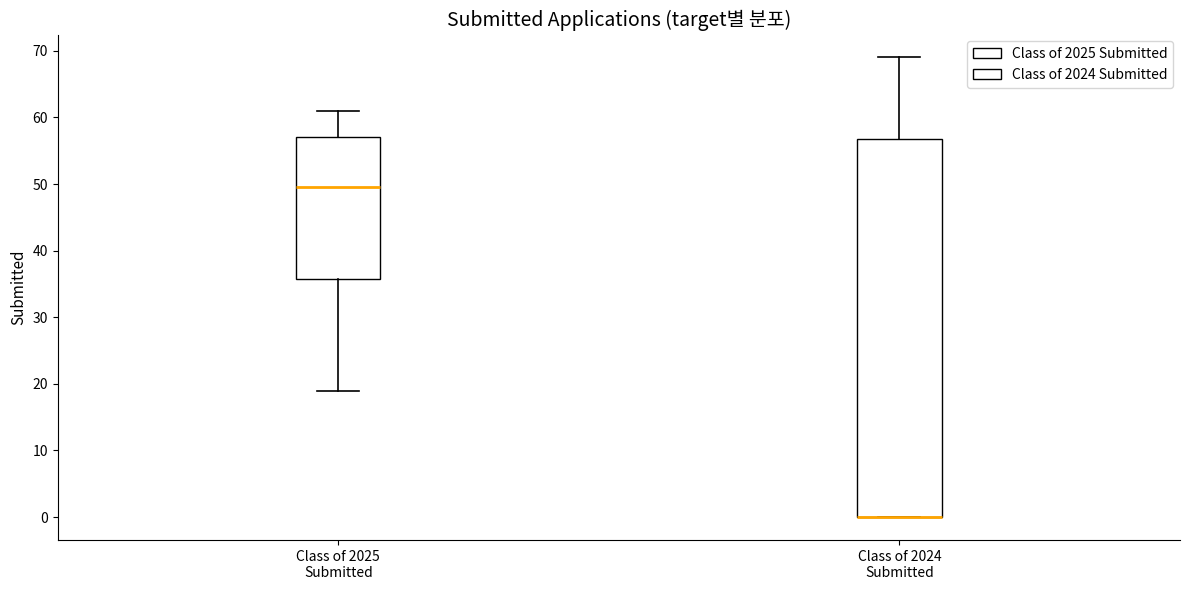

Reading left to right, transcribe this box plot: for each box, give where its median line is, the range the box spans, and where its two whiskers end, as read against the y-axis. The values are not printed on the chart, so give them approximately, as read against the axis.

Class of 2025 Submitted: median 50, box 36 to 57, whiskers 19 to 61
Class of 2024 Submitted: median 0 (drawn on the box's lower edge), box 0 to 57, whiskers 0 to 69